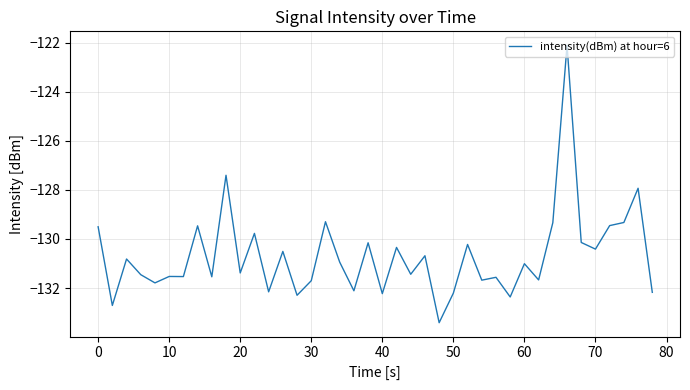

How many categories are shown in the chart?

40